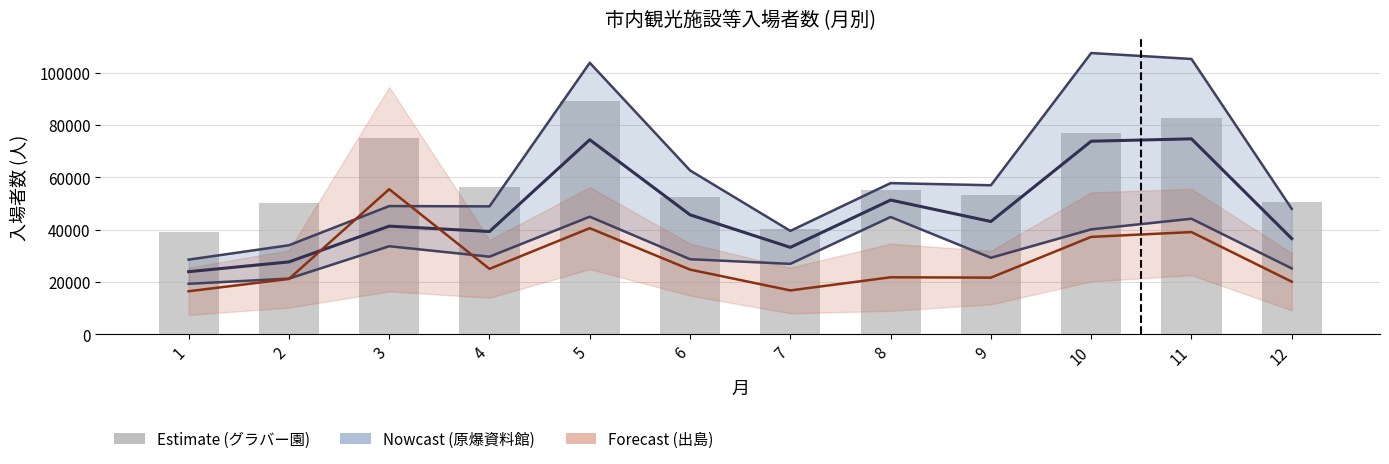

Is it true that 原爆資料館_総数_上線 equals 13355.3 at 6?

False